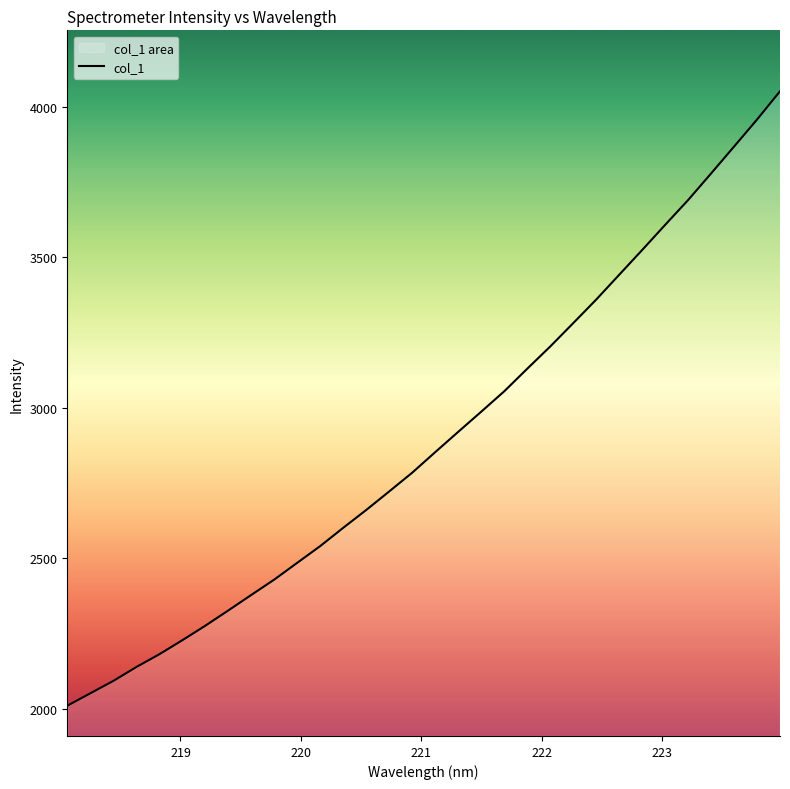

What is the sum of all values?

92604.6